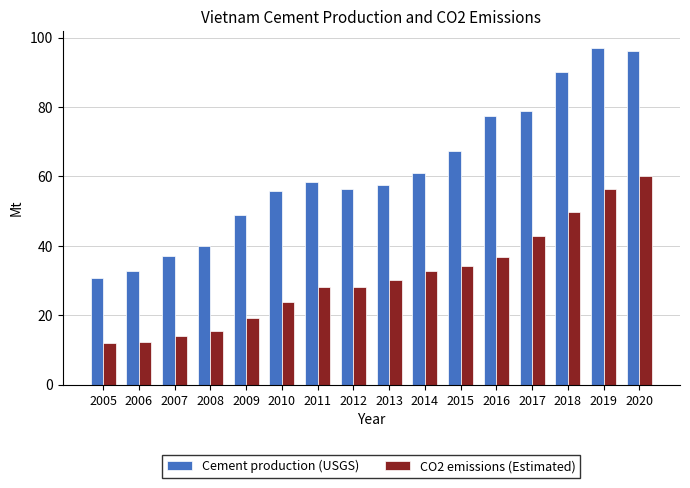

What is the sum of the CO2 emissions (Estimated) values at 2017 and 2014?

75.4